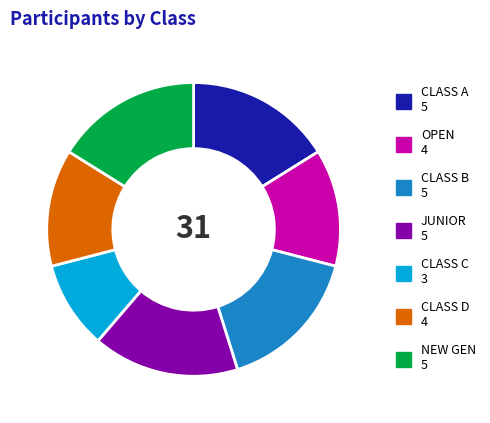

Count the number of slices in the pie.

7